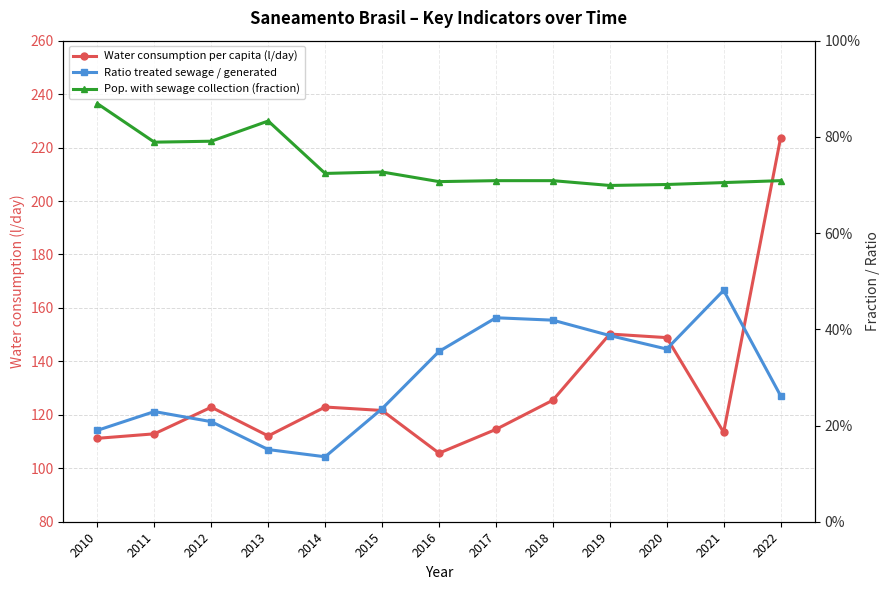

At 2017, list the series in order from largest to smallest.

Water consumption per capita (l/day), Pop. with sewage collection (fraction), Ratio treated sewage / generated